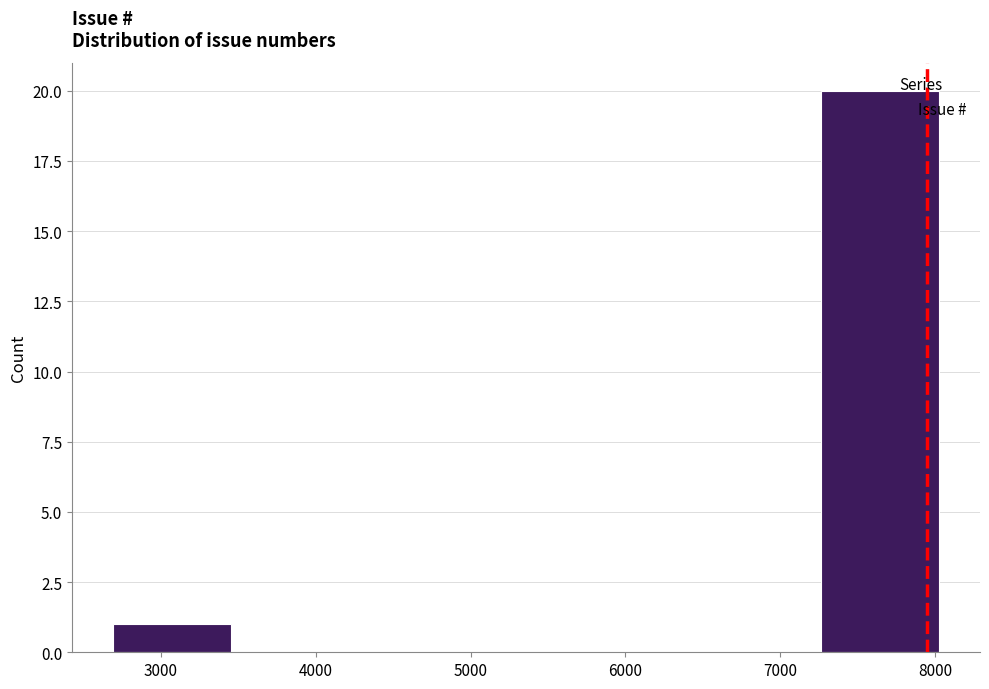

What is the height of the bar covering 7300 to 8000 on the x-axis? Neither the bar edges nor the heights are printed on the chart, so give them approximately, as read against the axes.

20